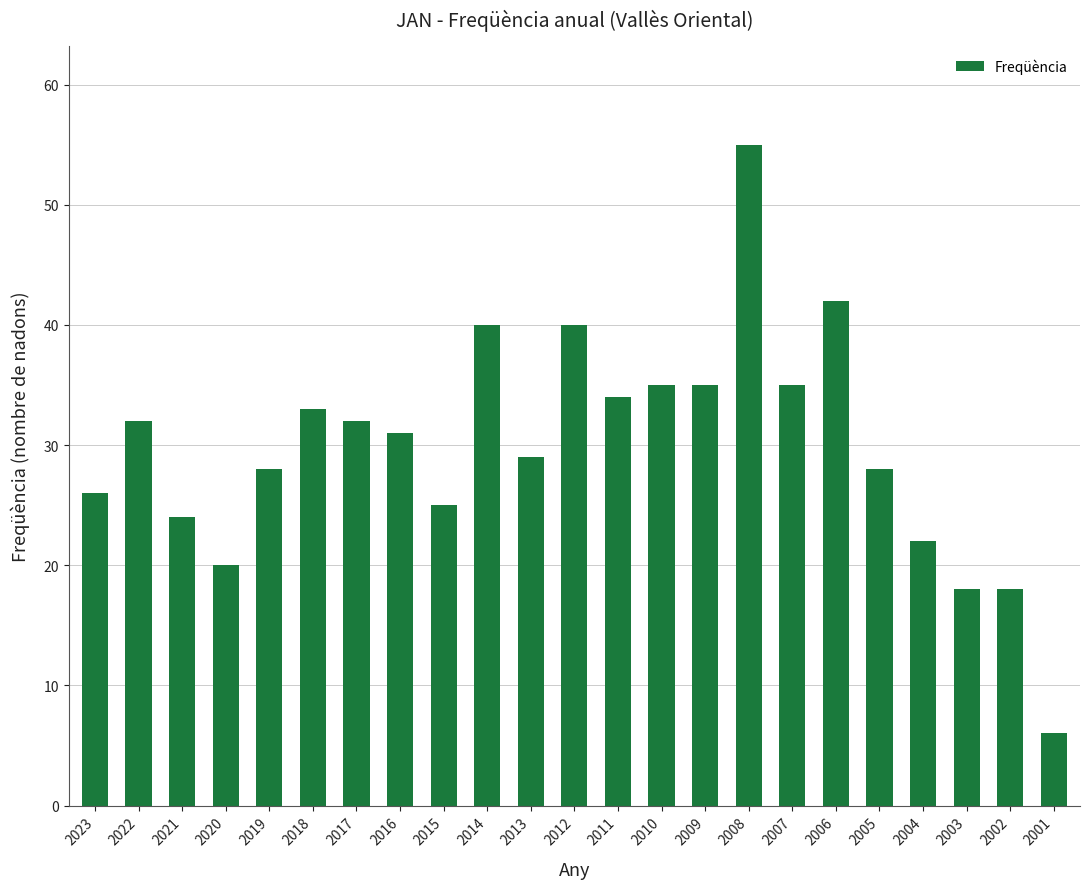

The chart shows a value of 34 at 2023. True or false?

False